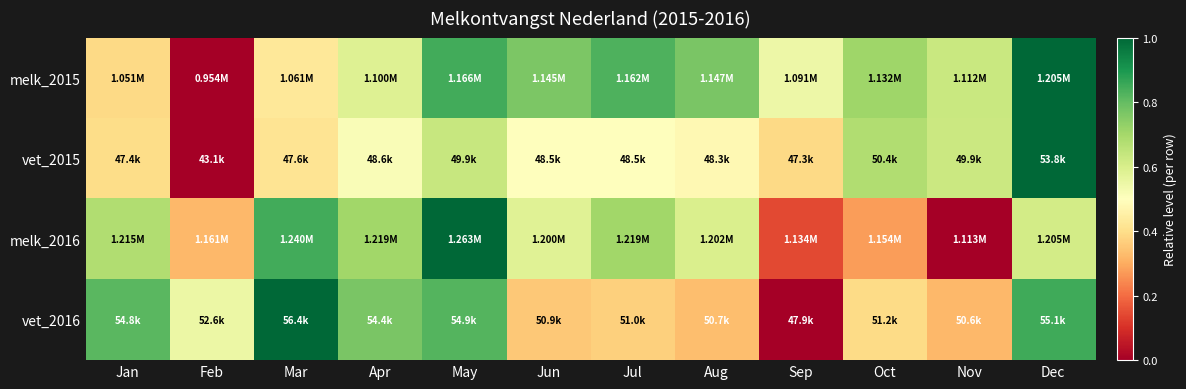

Which has a higher value, Jan or May?

May